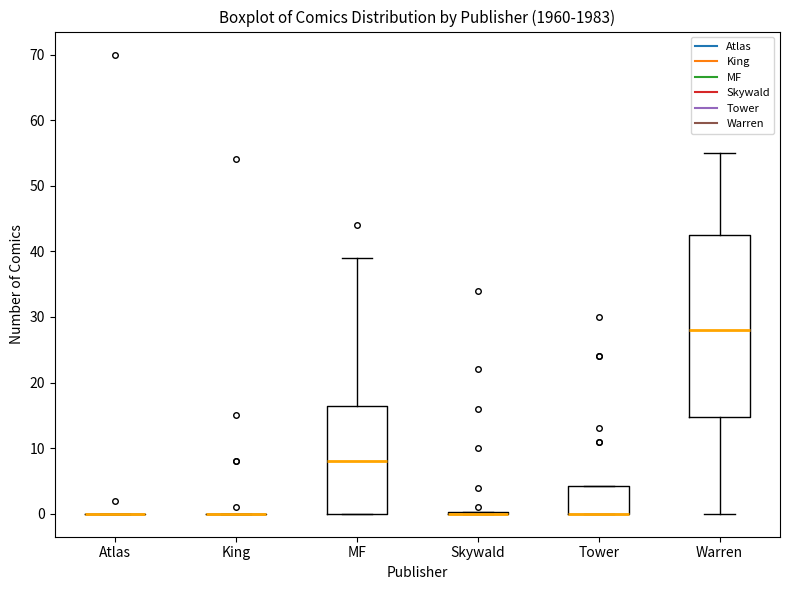

Where does the median line of the box for Warren sit on the y-axis? The values are not printed on the chart, so give them approximately, as read against the axis.

28